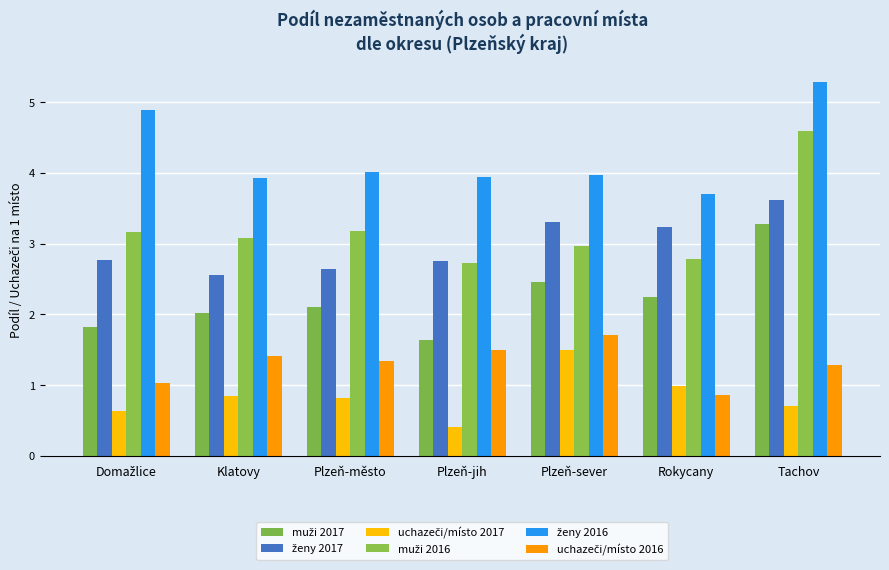

What is the value of the uchazeči/místo 2017 bar at the 3rd from the left?

0.8